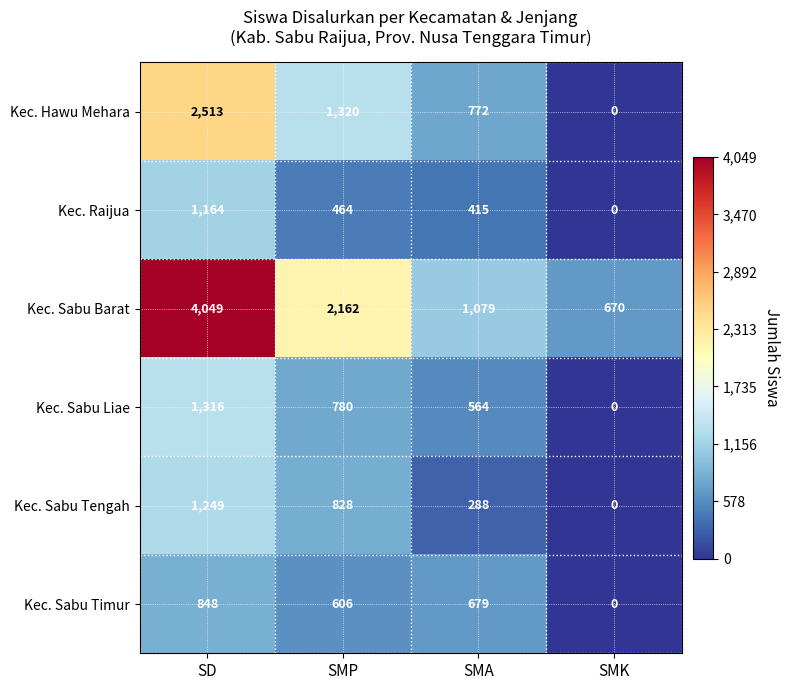

At how many categories does at least one series exceed 2909?

1